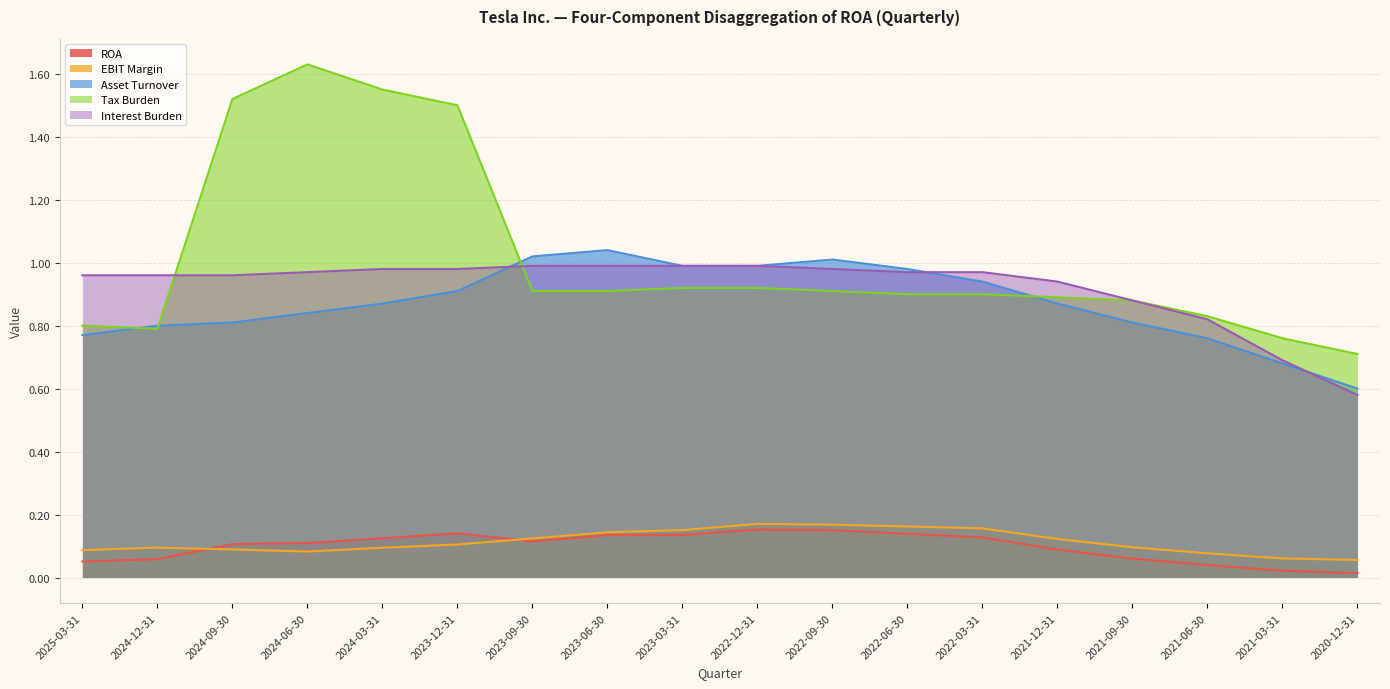

Rank the series by their maximum value, from lowest to highest.

ROA, EBIT Margin, Interest Burden, Asset Turnover, Tax Burden